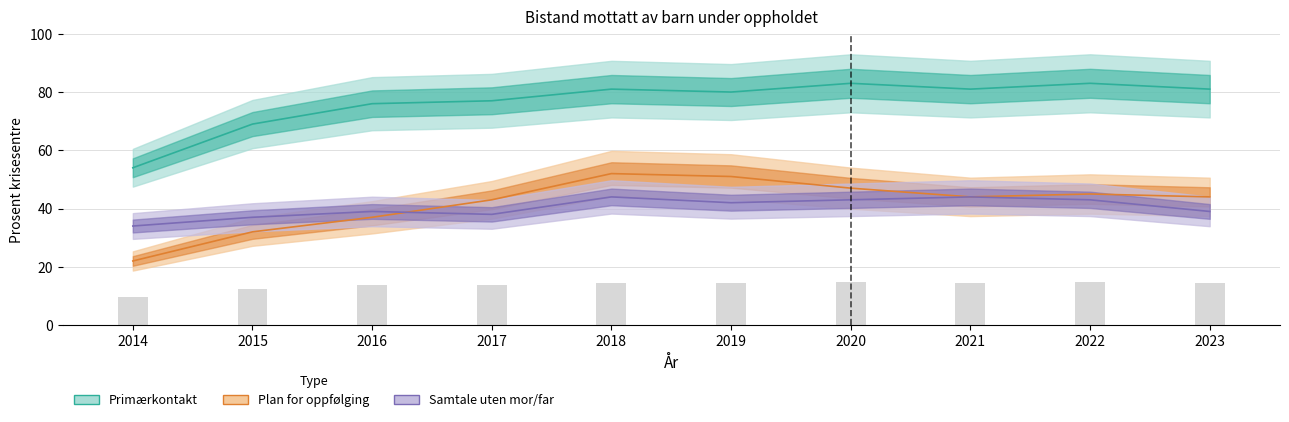

What is the value of the Samtale uten mor/far bar at the 3rd from the left?

39